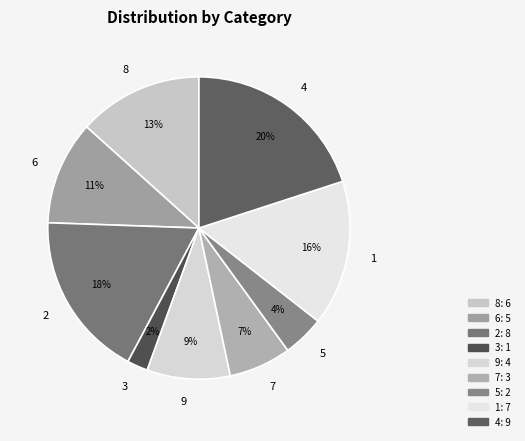

Is it true that 8 is 1% of the pie?

False